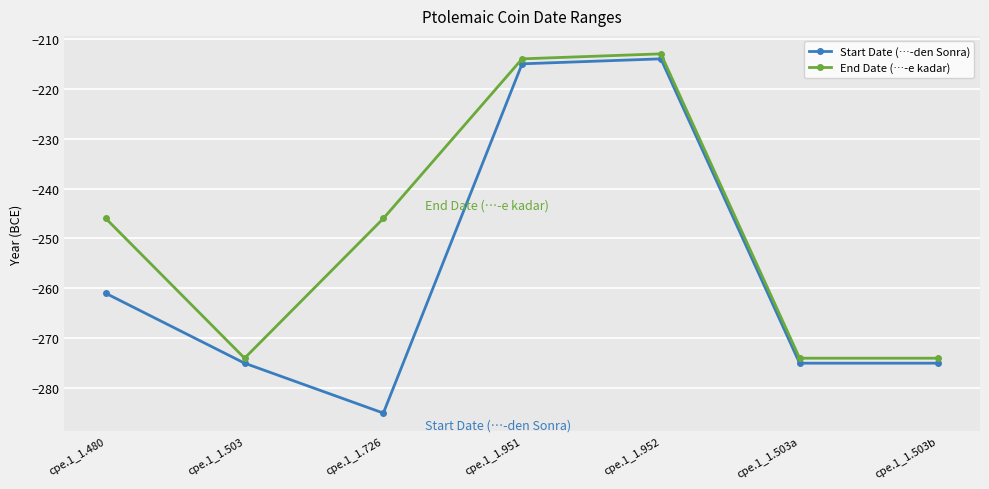

List the series in order of their overall mean, lowest first.

Start Date (…-den Sonra), End Date (…-e kadar)